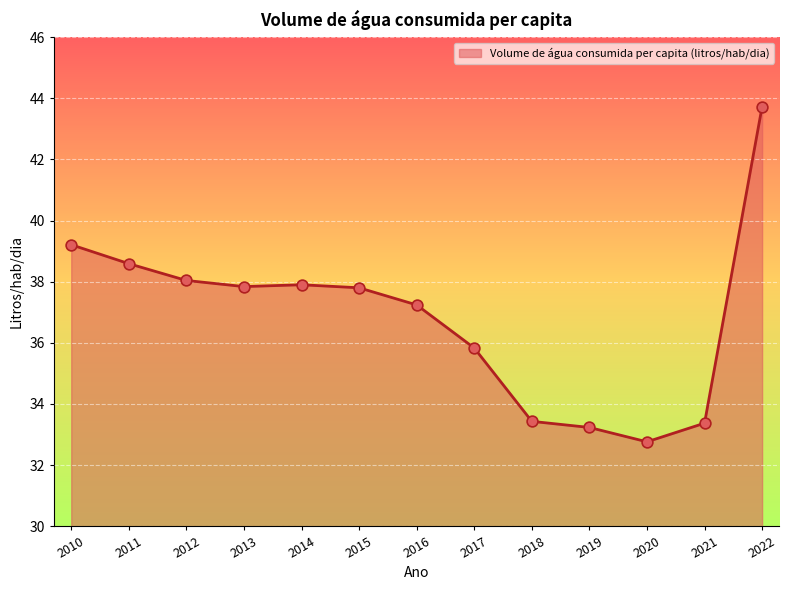

What is the change in value from 2013 to 2014?

+0.1